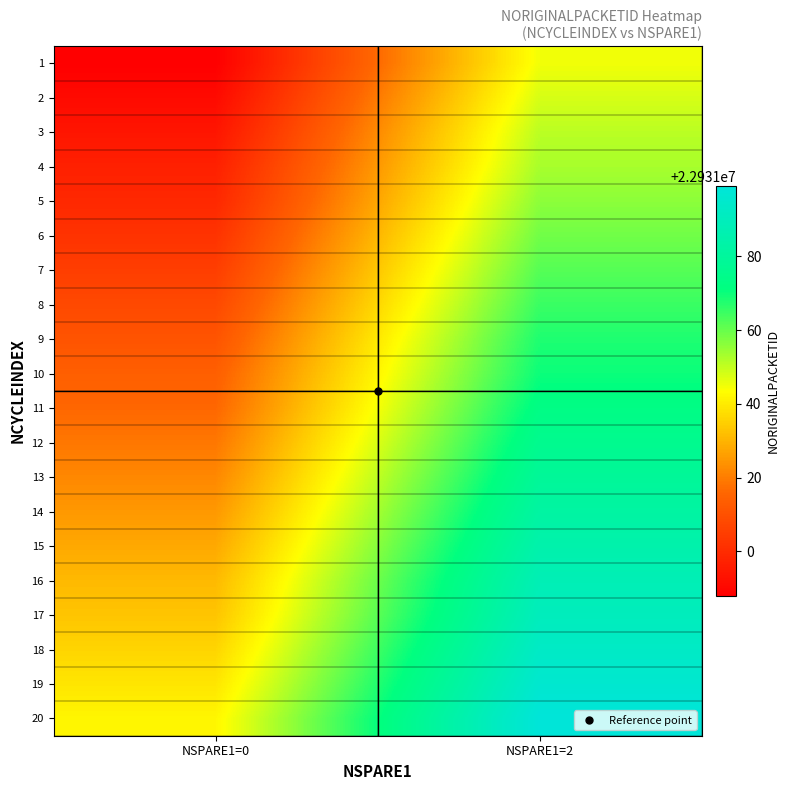

At NSPARE1=0, list the series in order from smallest to largest.

1, 2, 3, 4, 5, 6, 7, 8, 9, 10, 11, 12, 13, 14, 15, 16, 17, 18, 19, 20